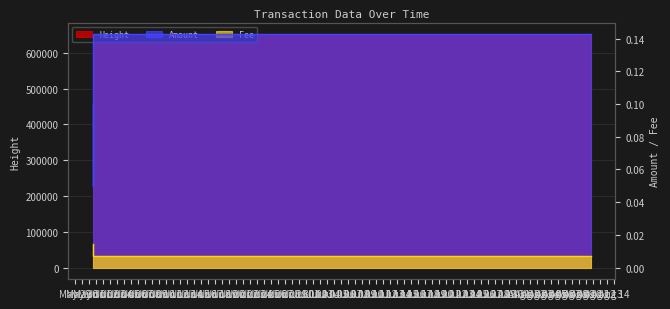

What is the label of the 1st point from the left?

2019-05-31 14:30:07